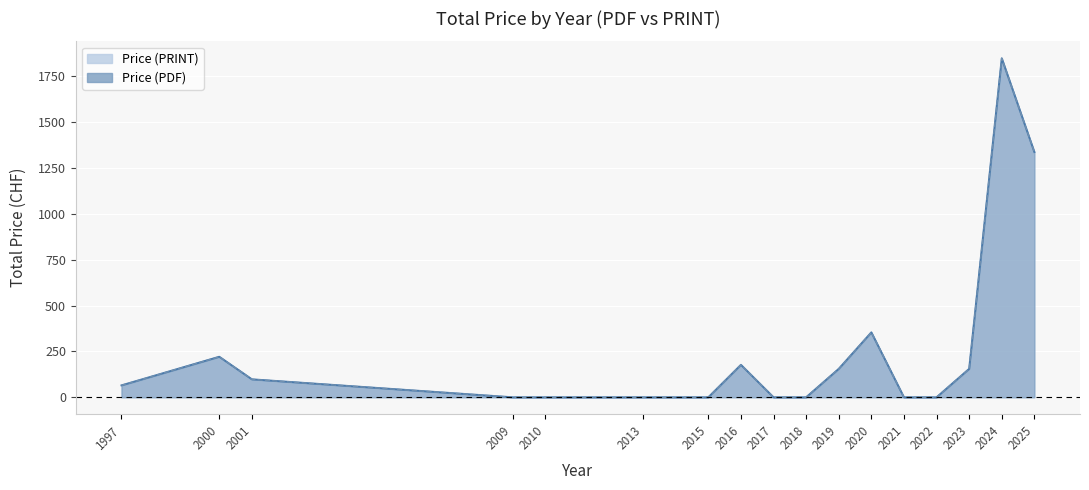

Rank the series by their maximum value, from lowest to highest.

Price (PDF), Price (PRINT)